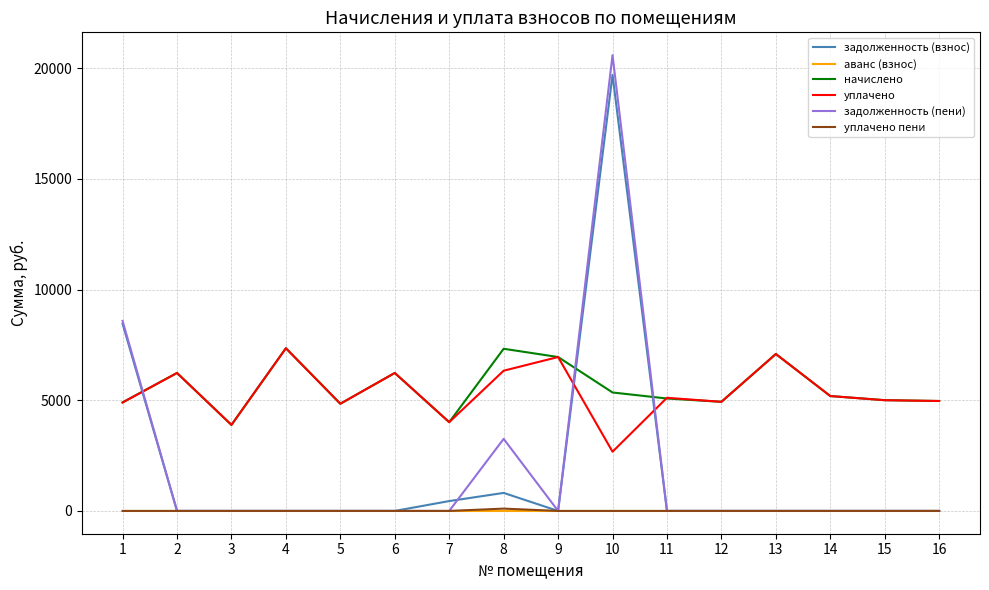

True or false: аванс (взнос) and начислено cross at least once.

False